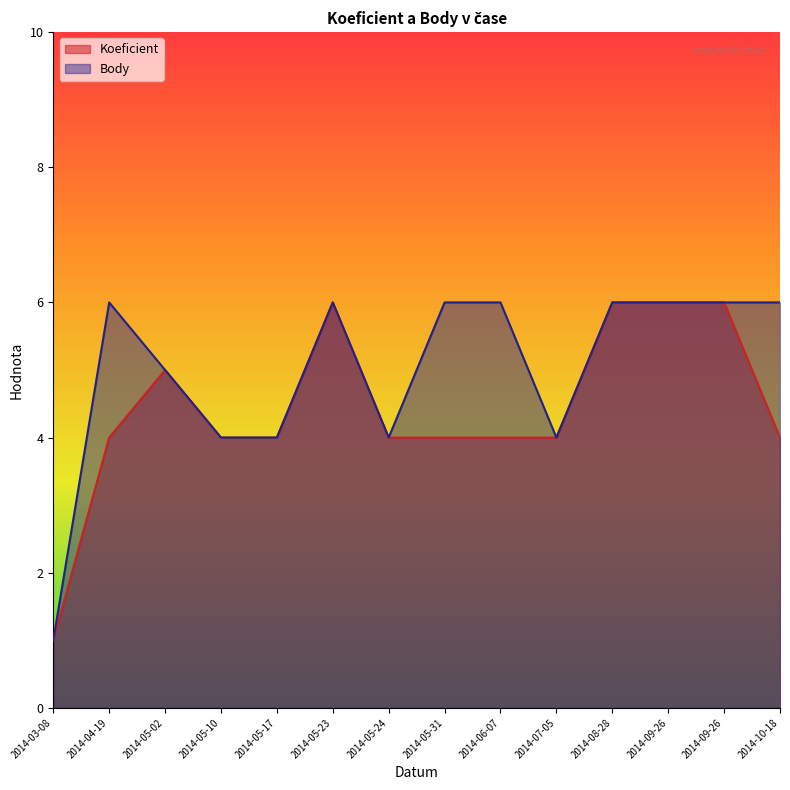

Reading left to right, what are all the values shown in this chart?

Koeficient: 1	4	5	4	4	6	4	4	4	4	6	6	6	4
Body: 1	6	5	4	4	6	4	6	6	4	6	6	6	6